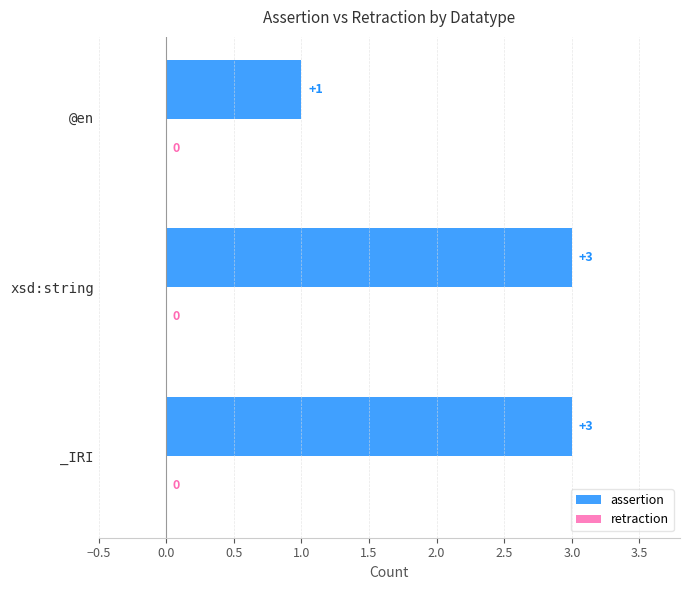

Reading bottom to top, what are all the values shown in this chart?

3	3	1